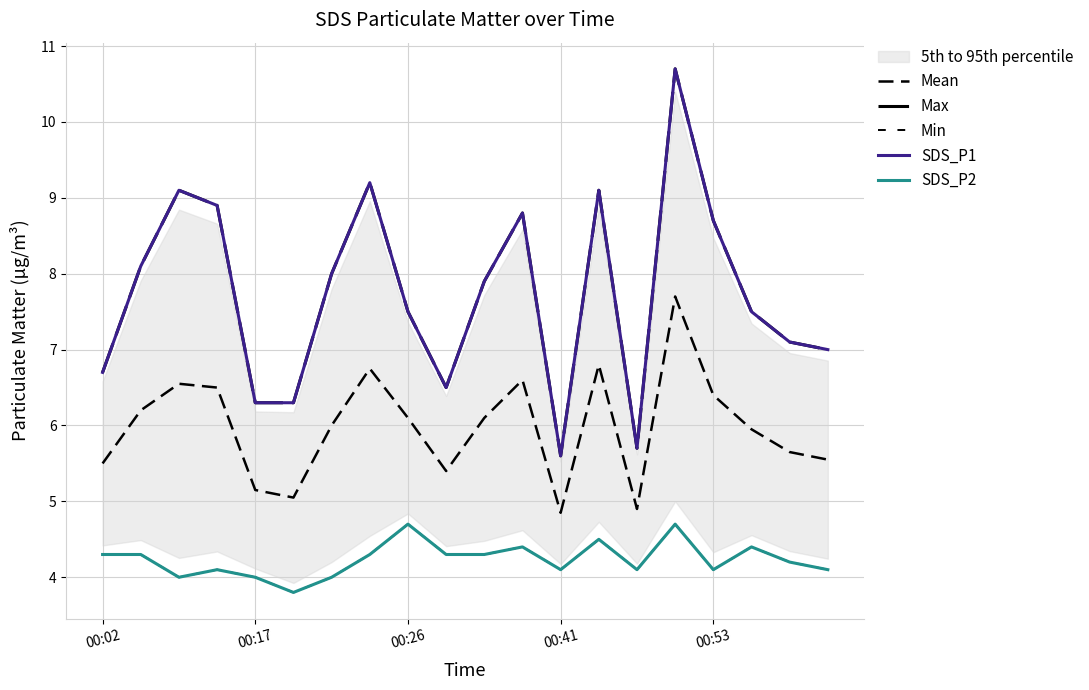

What position from the left is 00:41?

13